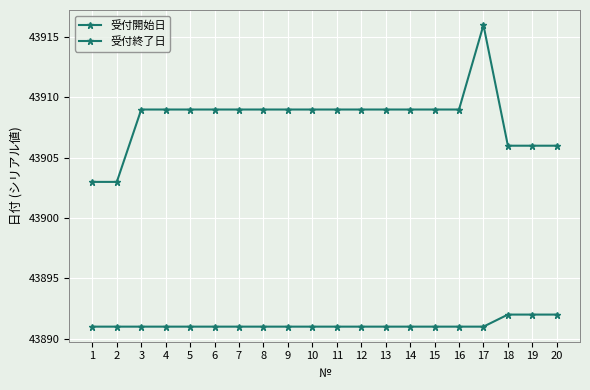

What is the difference between the highest and lowest values at 6?

18